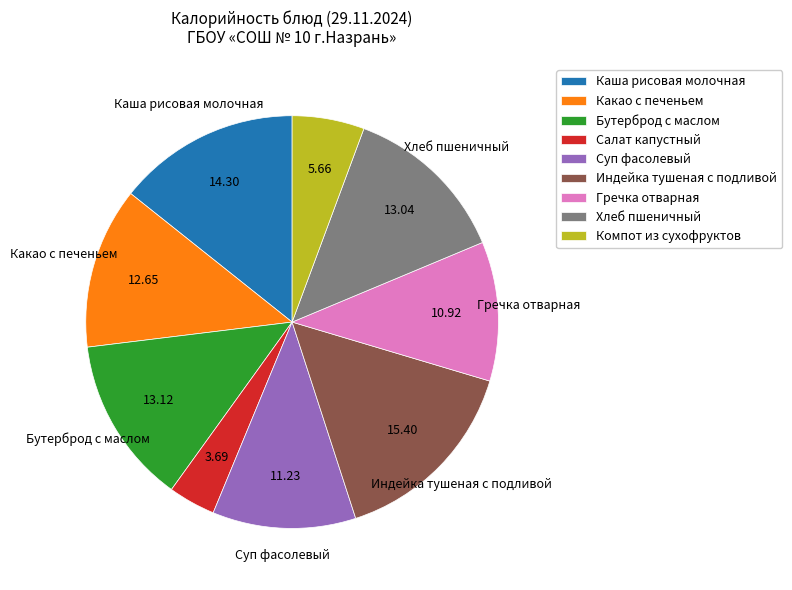

Is it true that Индейка тушеная с подливой is 15% of the pie?

True